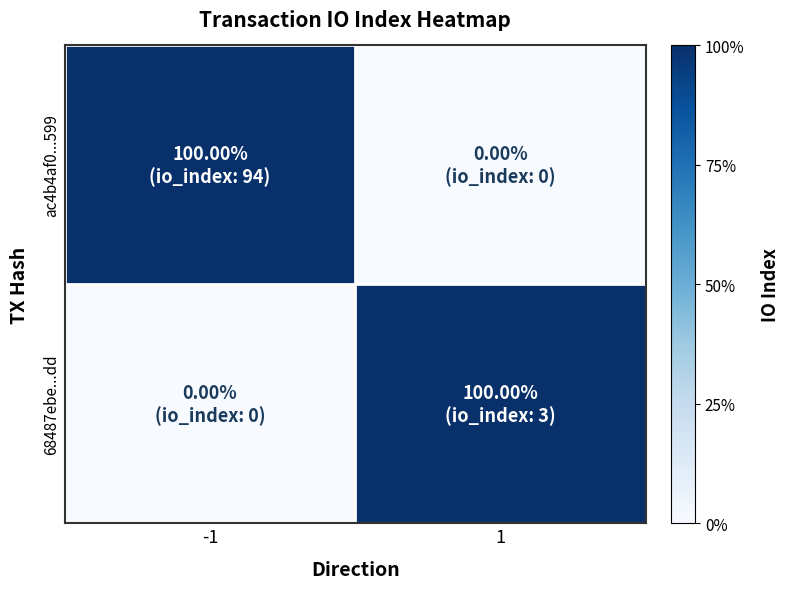

How many data points does each series have?

2